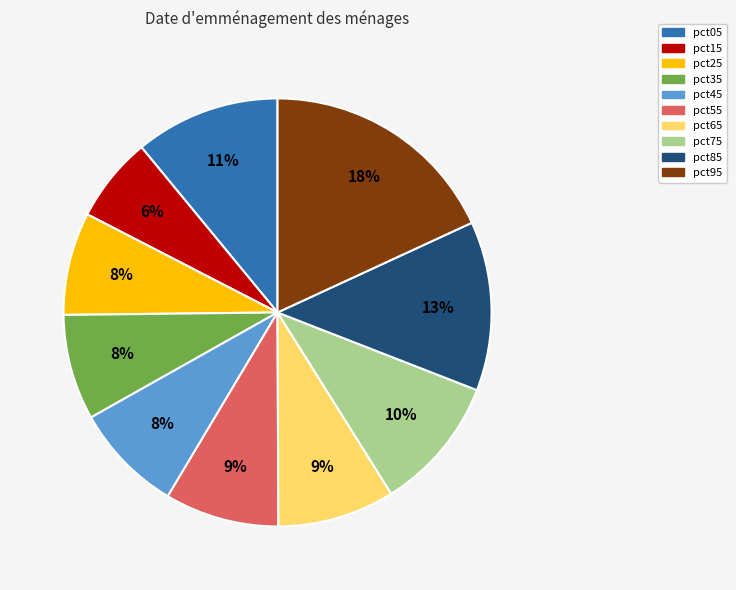

The pct65 slice represents 9% of the pie. True or false?

True